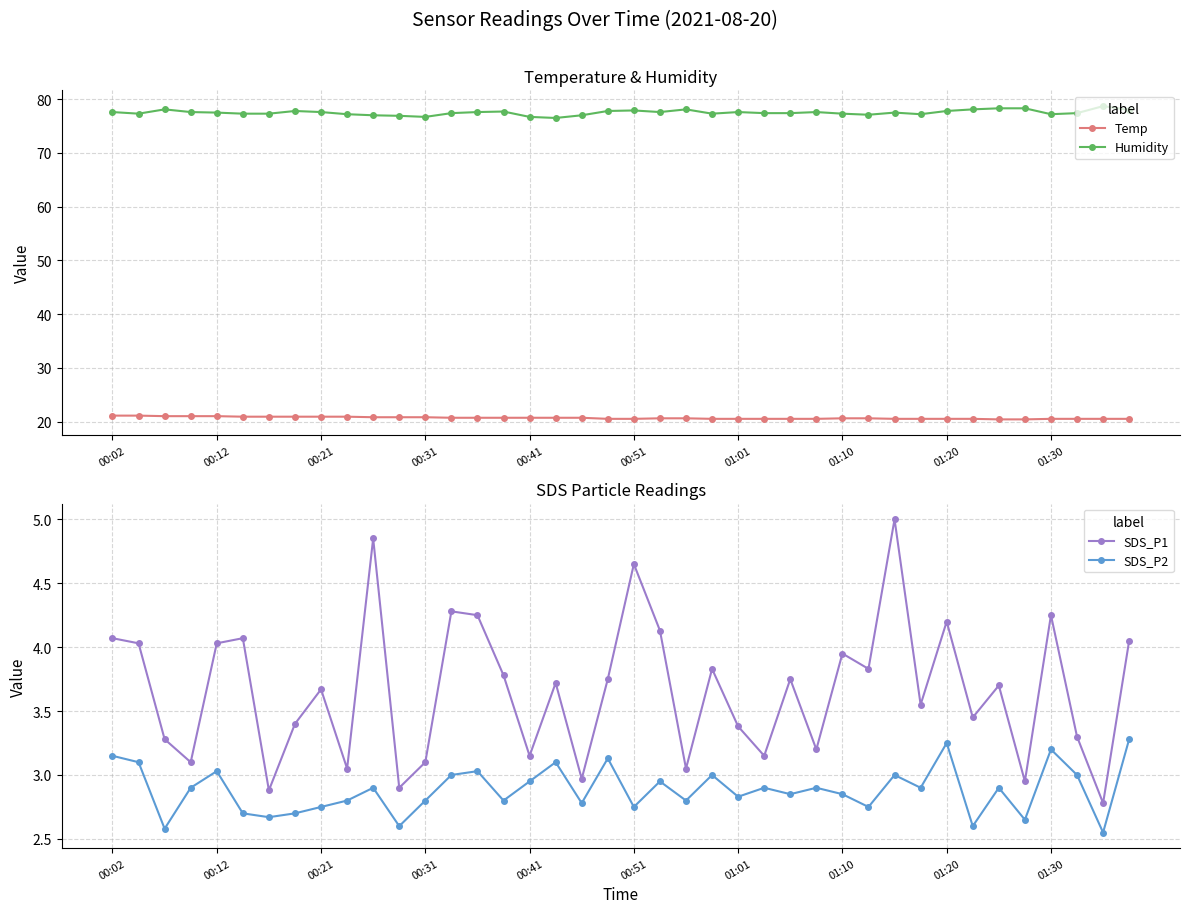

The SDS_P2 series shows 2.8 at 00:31. True or false?

True